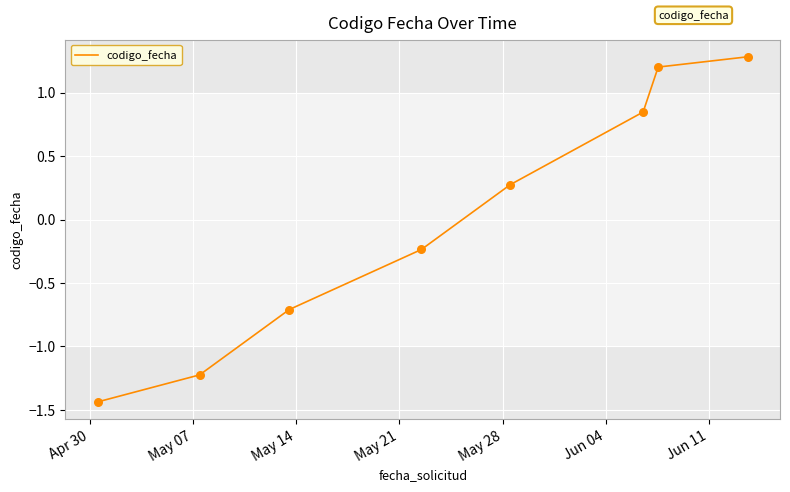

What is the difference between the maximum and second lowest values?

2.5